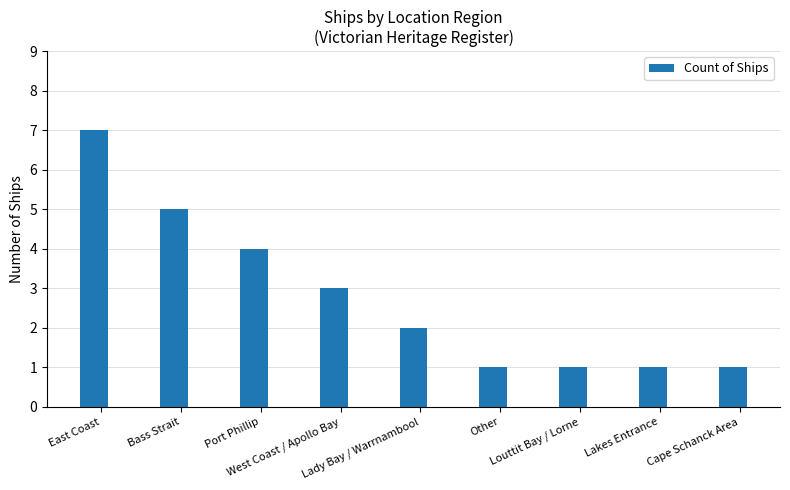

How many values are between 1 and 4?

7